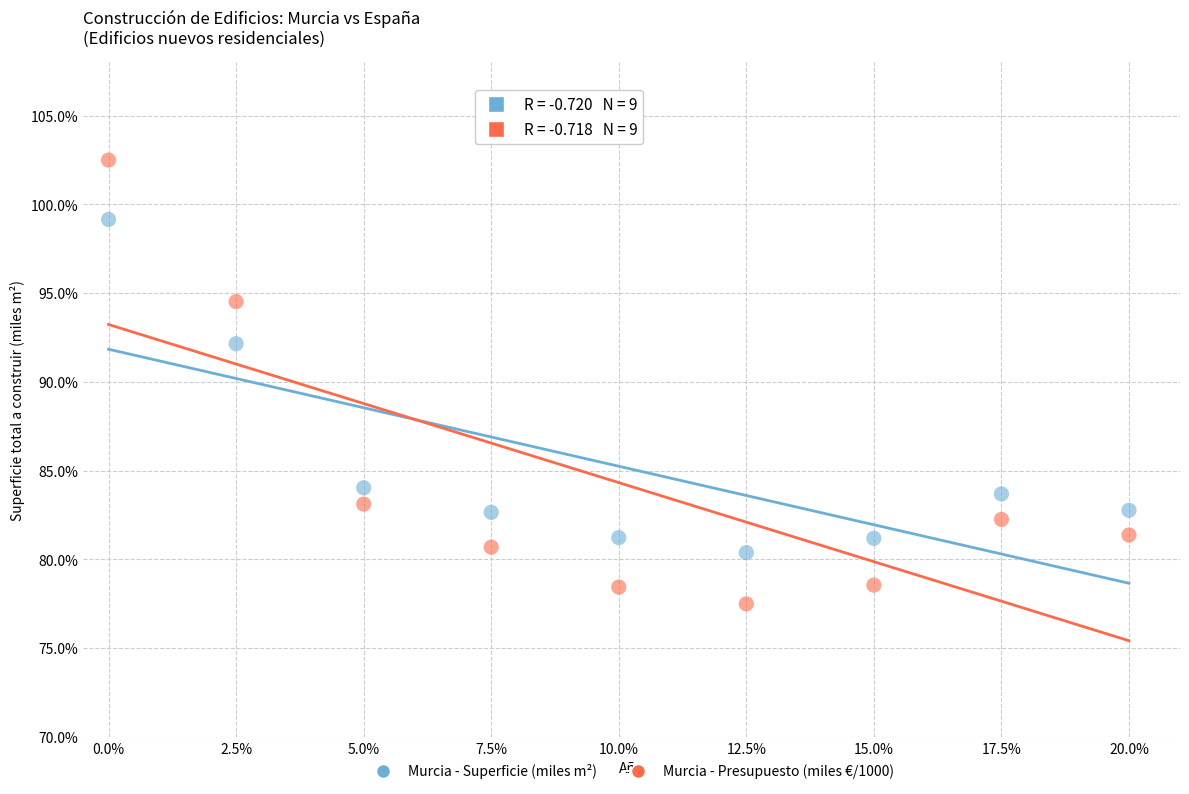

What is the X range (max minus min) for the scatter plot?

20.0